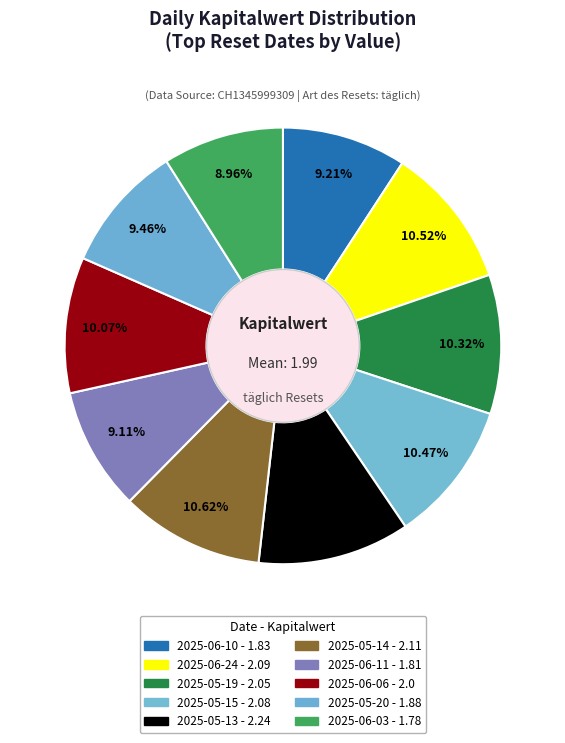

Which category has the smallest portion of the pie?

2025-06-03